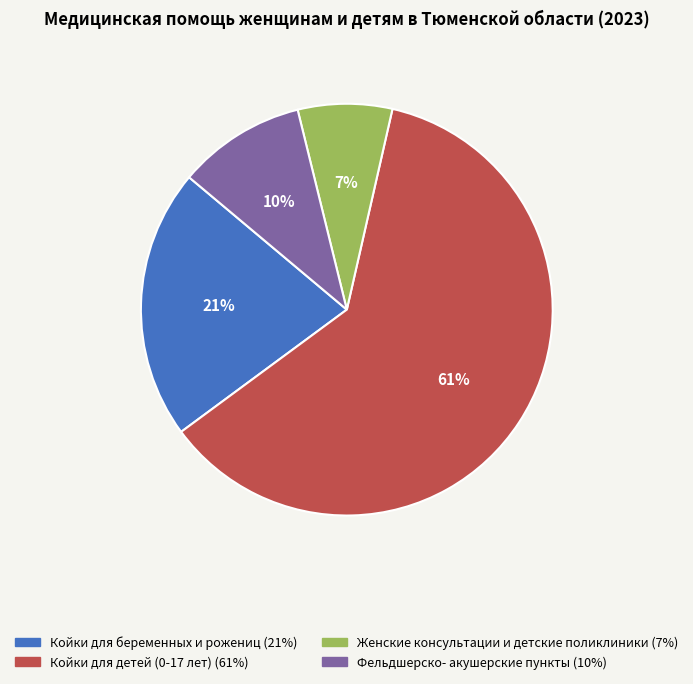

Is there a majority slice in this chart?

Yes